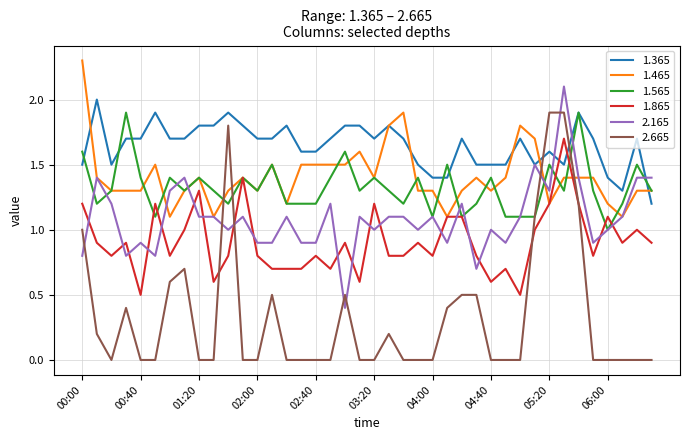

Which series has the widest spread of values?

2.665